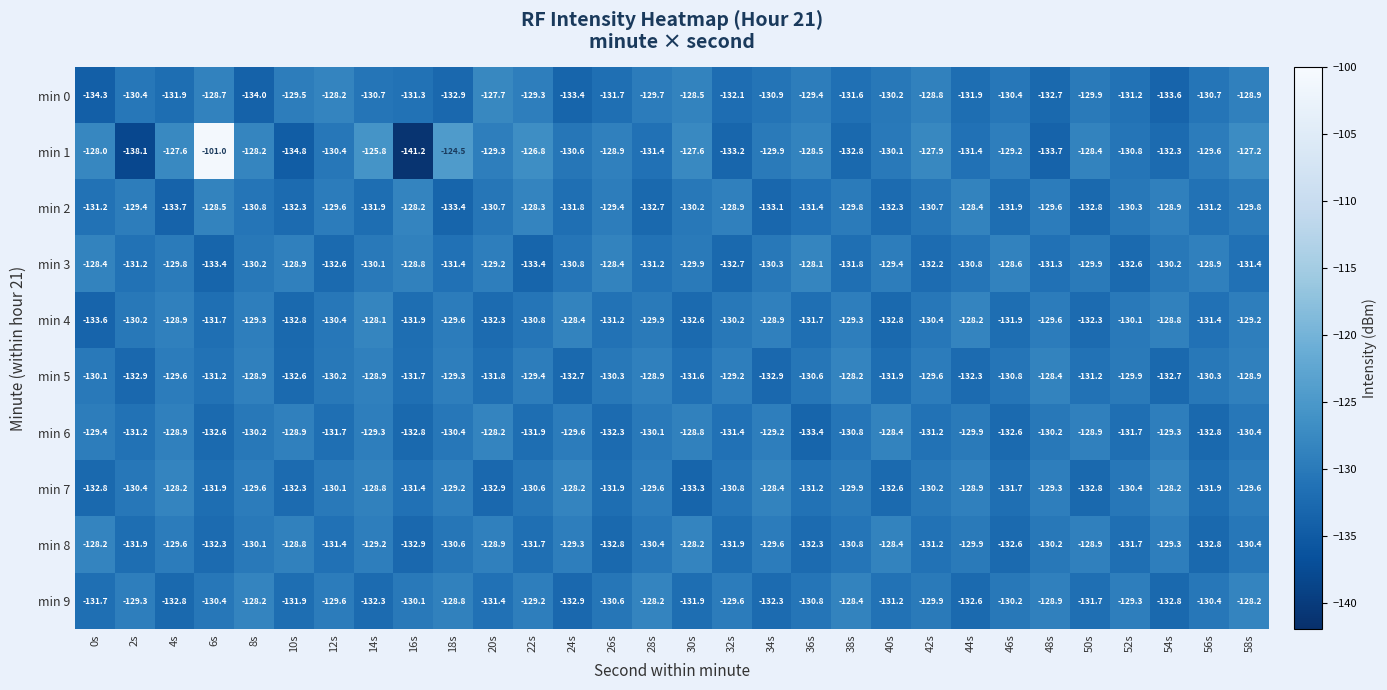

The value of min 6 at 12s is -182.9. True or false?

False